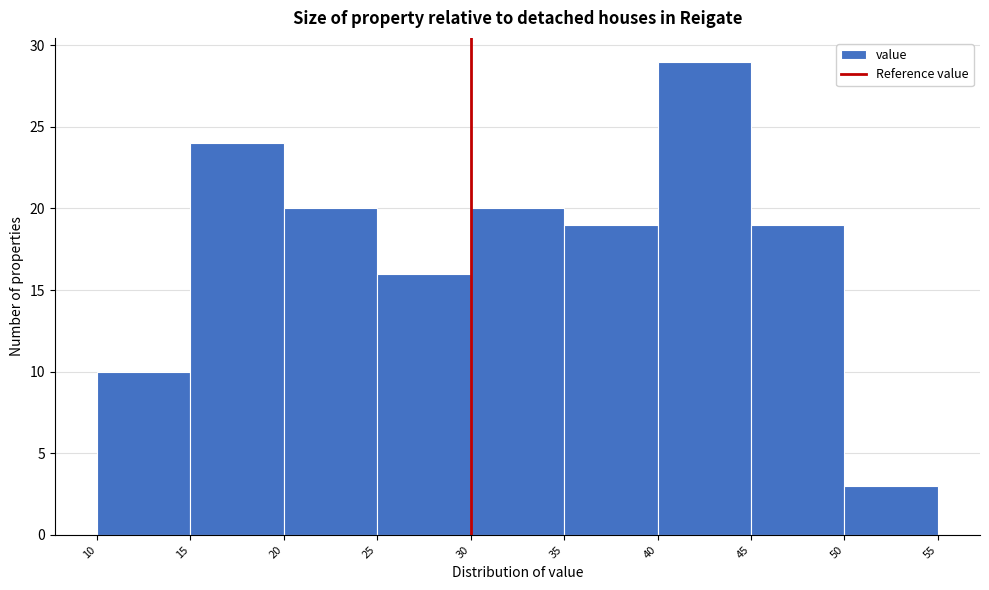

Reading left to right, list every bar in this chart as the range it spans on the x-axis followed by its height. The values are not printed on the chart, so give them approximately, as read against the axis.

10 to 15: 10
15 to 20: 24
20 to 25: 20
25 to 30: 16
30 to 35: 20
35 to 40: 19
40 to 45: 29
45 to 50: 19
50 to 55: 3